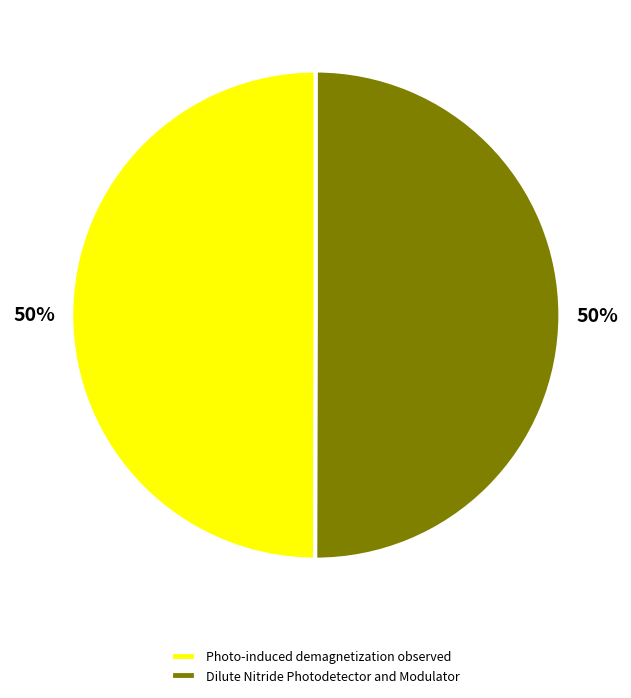

To the nearest percent, what is the average slice percentage?

50%